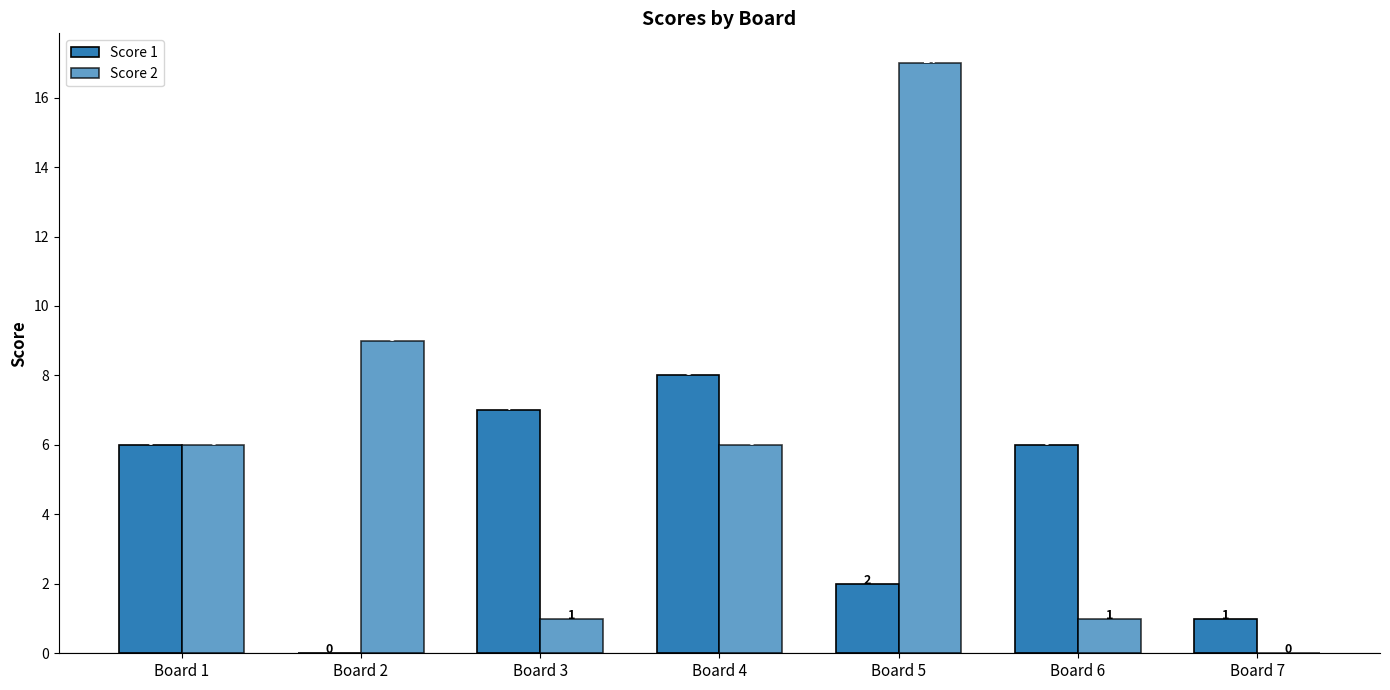

Count the number of categories in the chart.

7